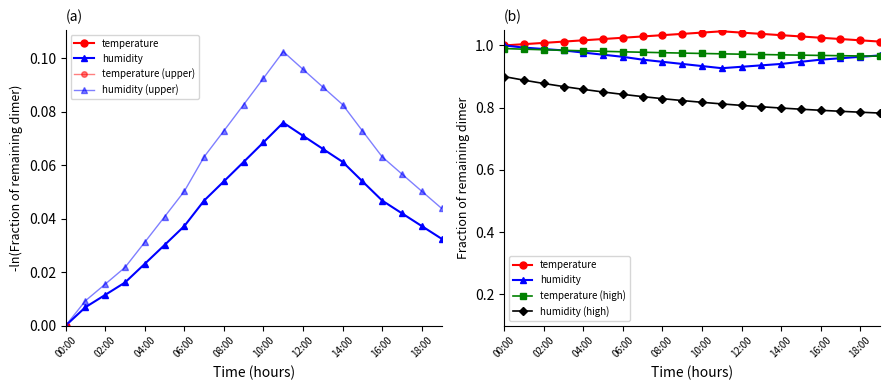

Read the humidity (high) value at 12:00.

0.8